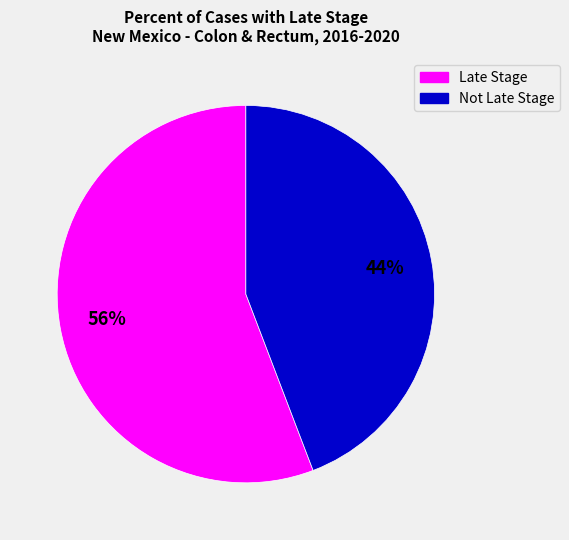

To the nearest percent, what portion does Late Stage represent?

56%